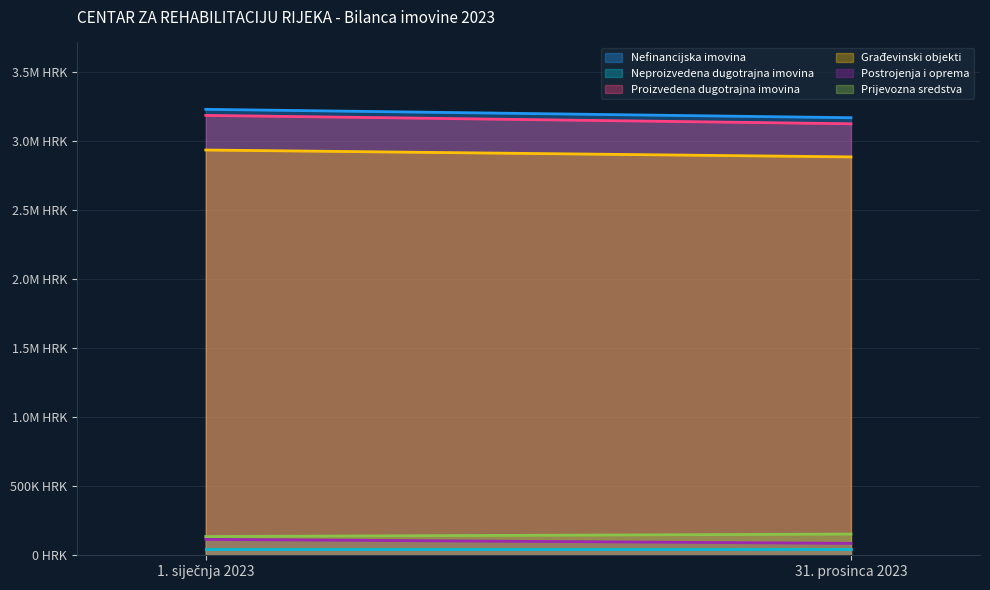

What are all the series names shown in the legend?

Nefinancijska imovina, Neproizvedena dugotrajna imovina, Proizvedena dugotrajna imovina, Građevinski objekti, Postrojenja i oprema, Prijevozna sredstva